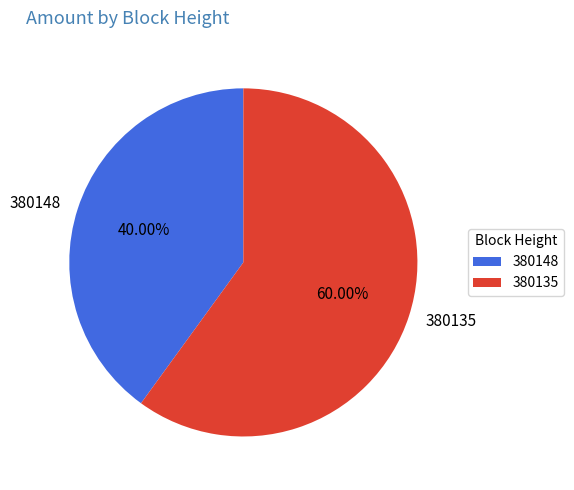

True or false: 380135 accounts for 60% of the total.

True